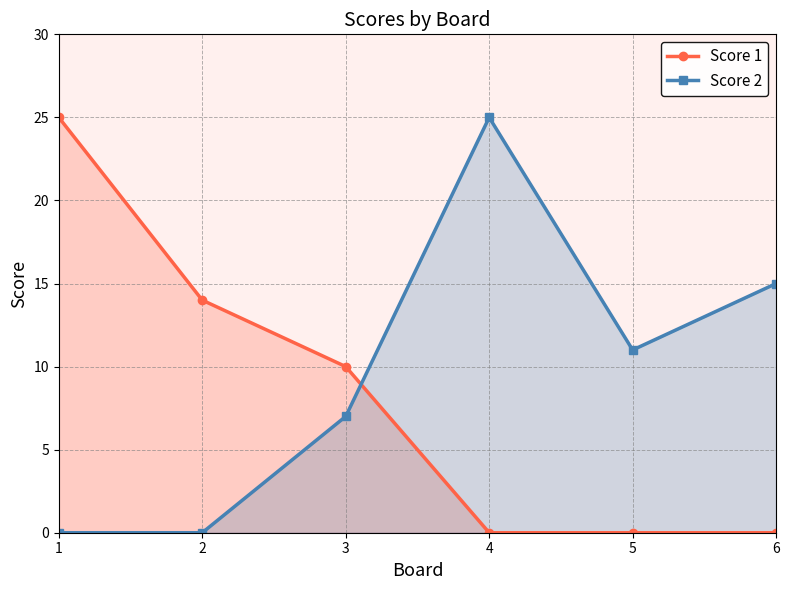

Rank the categories by Score 2 value from lowest to highest.

1, 2, 3, 5, 6, 4